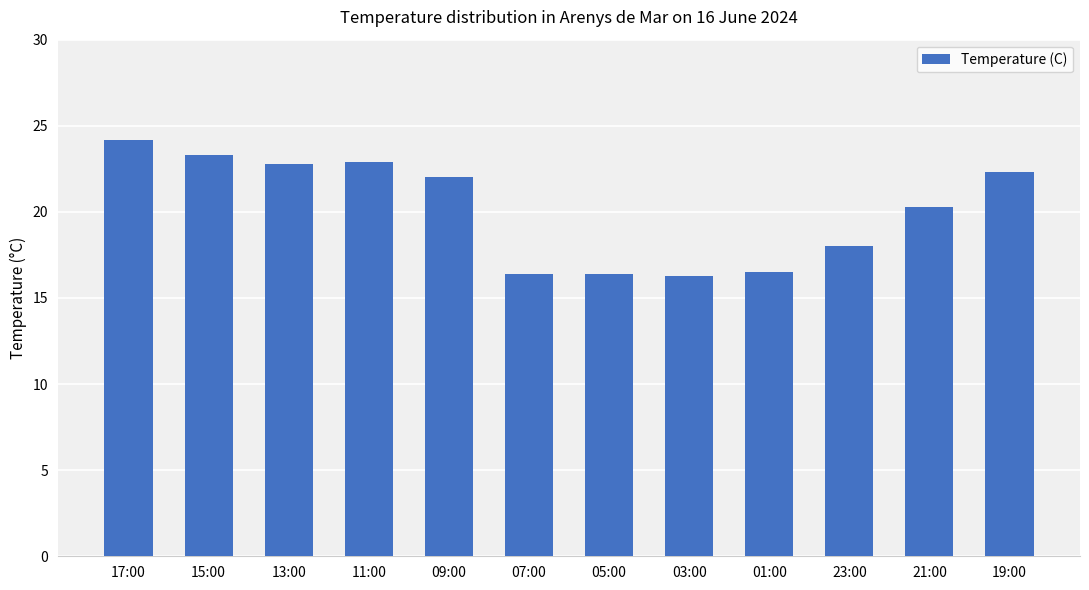

What is the label of the 6th bar from the left?

07:00